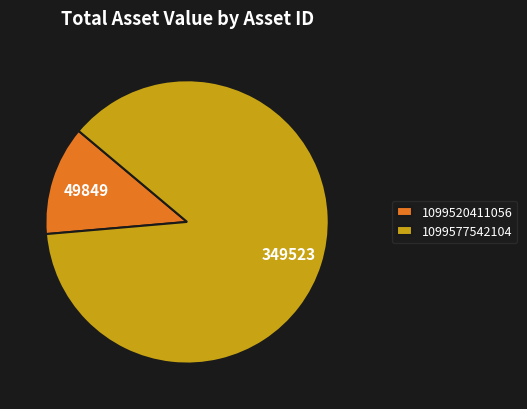

Rank the categories by value from highest to lowest.

1099577542104, 1099520411056